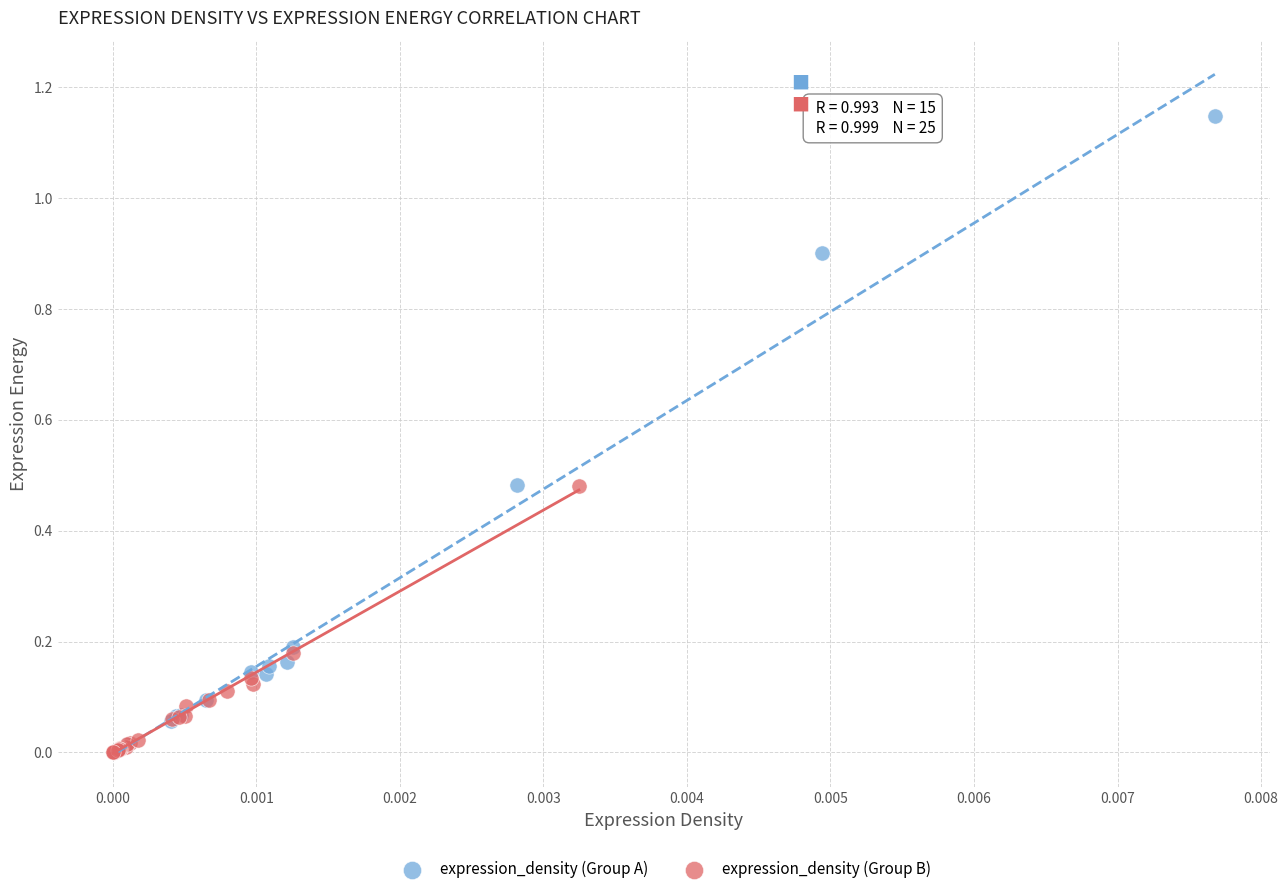

Which series contains the highest Y value?

expression_density (Group A)